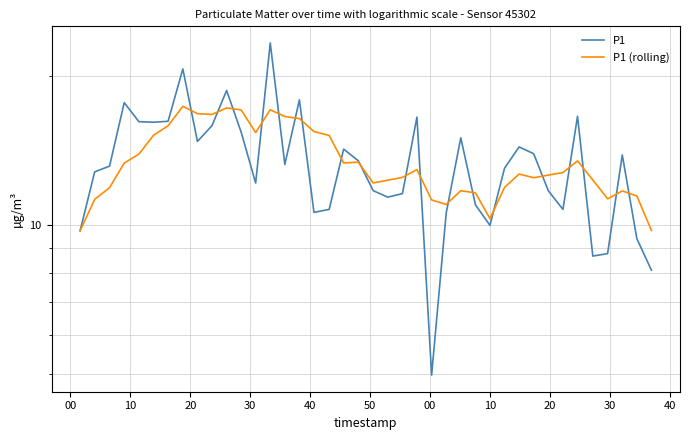

Which category has the lowest value in the P1 (rolling) series?

00